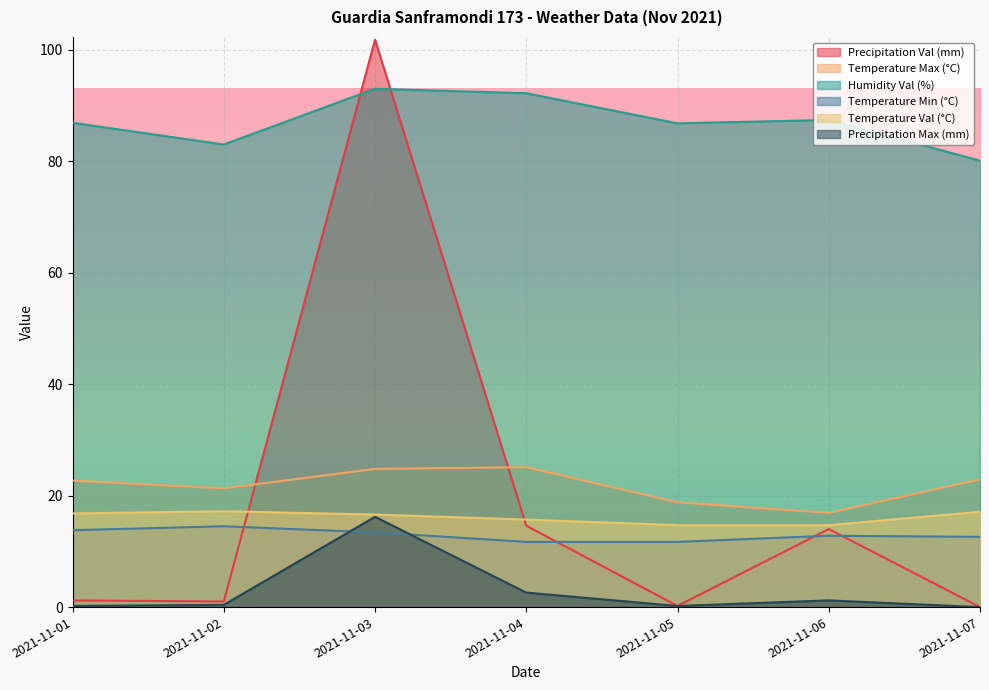

What is the maximum value shown in the chart?

101.8